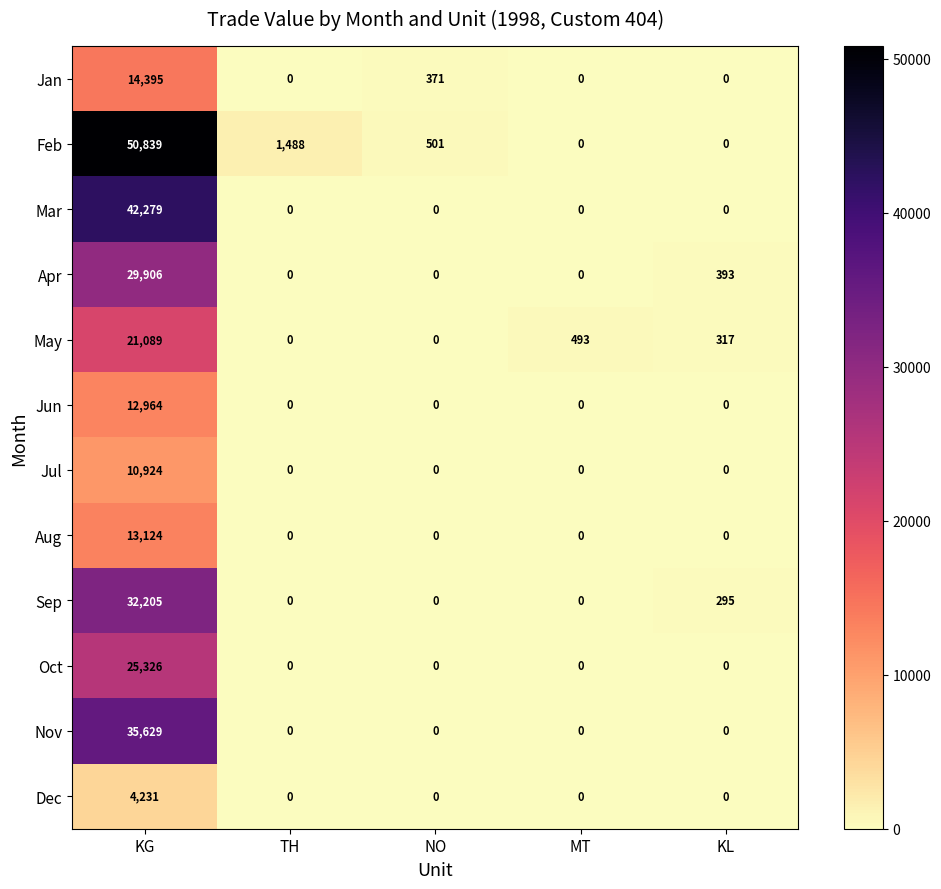

True or false: Feb has a value of 0 at KL.

True